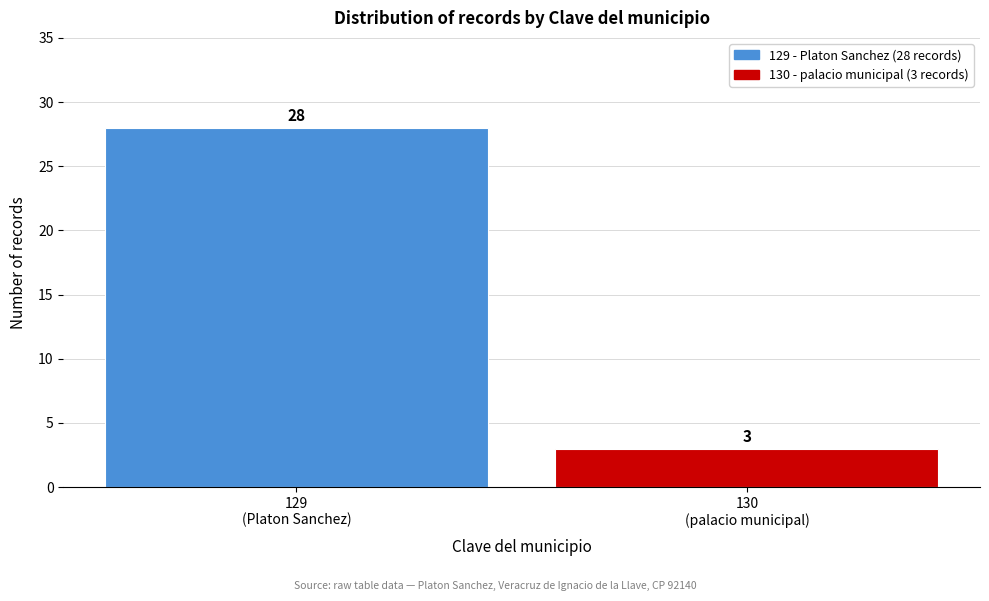

Reading right to left, what are all the values shown in this chart?

3	28